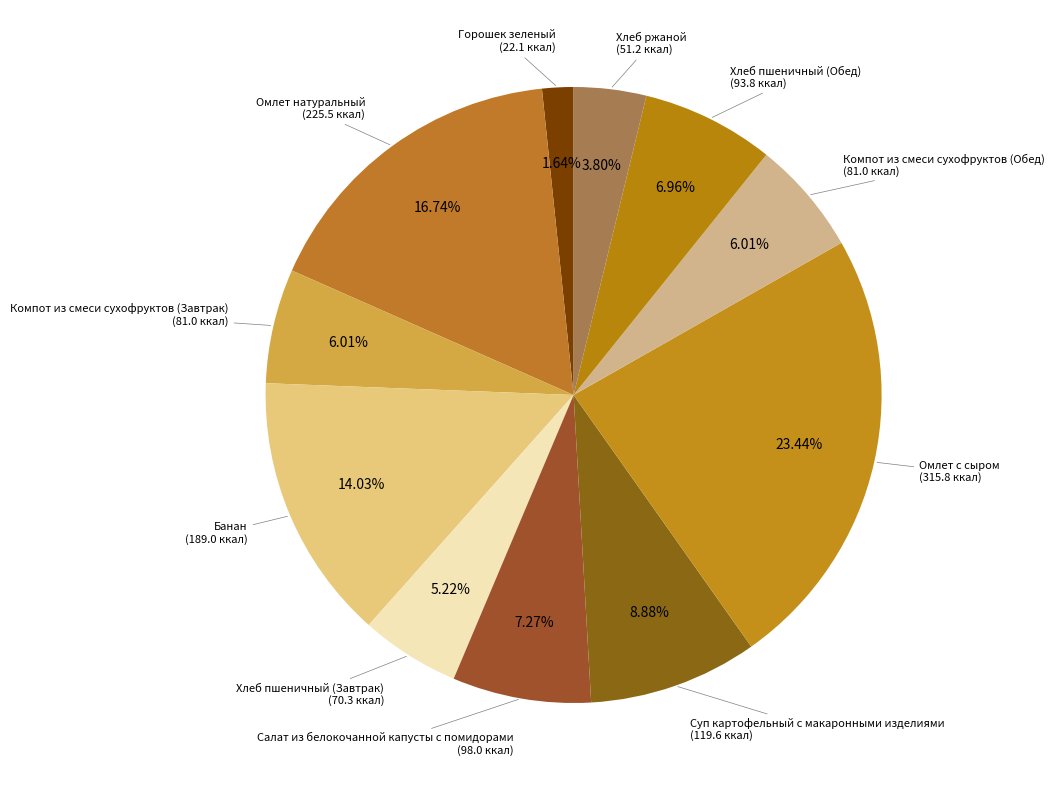

How many slices are in this pie chart?

11